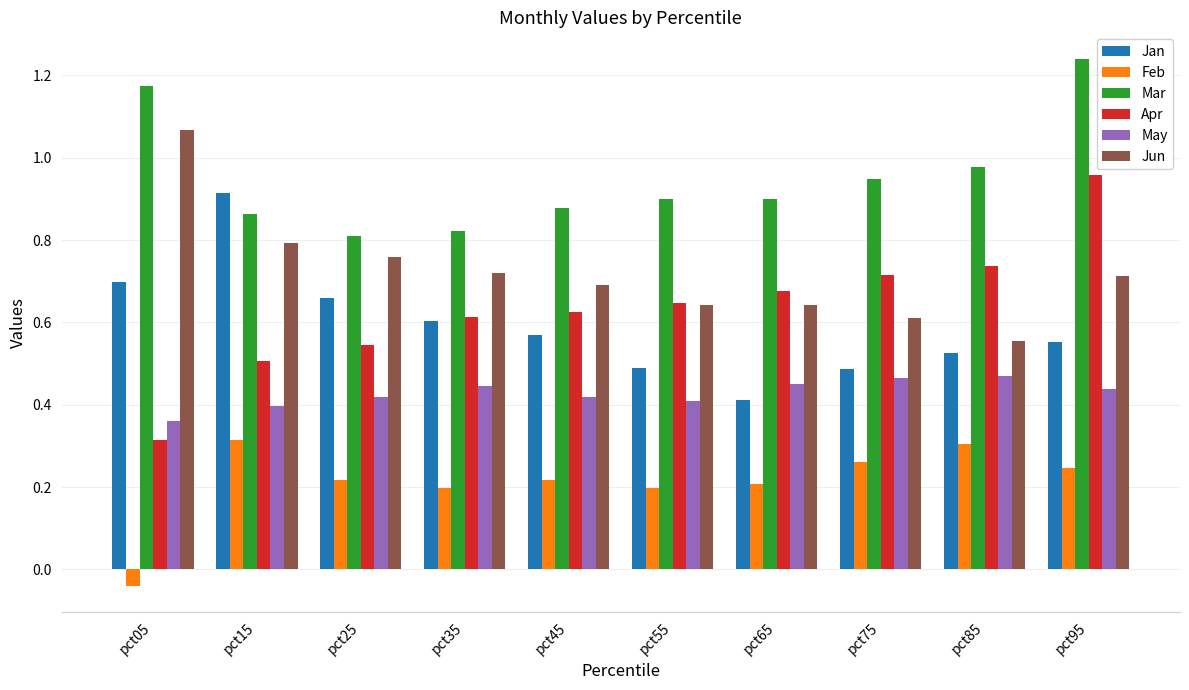

The Jun series shows 1.0 at pct55. True or false?

False